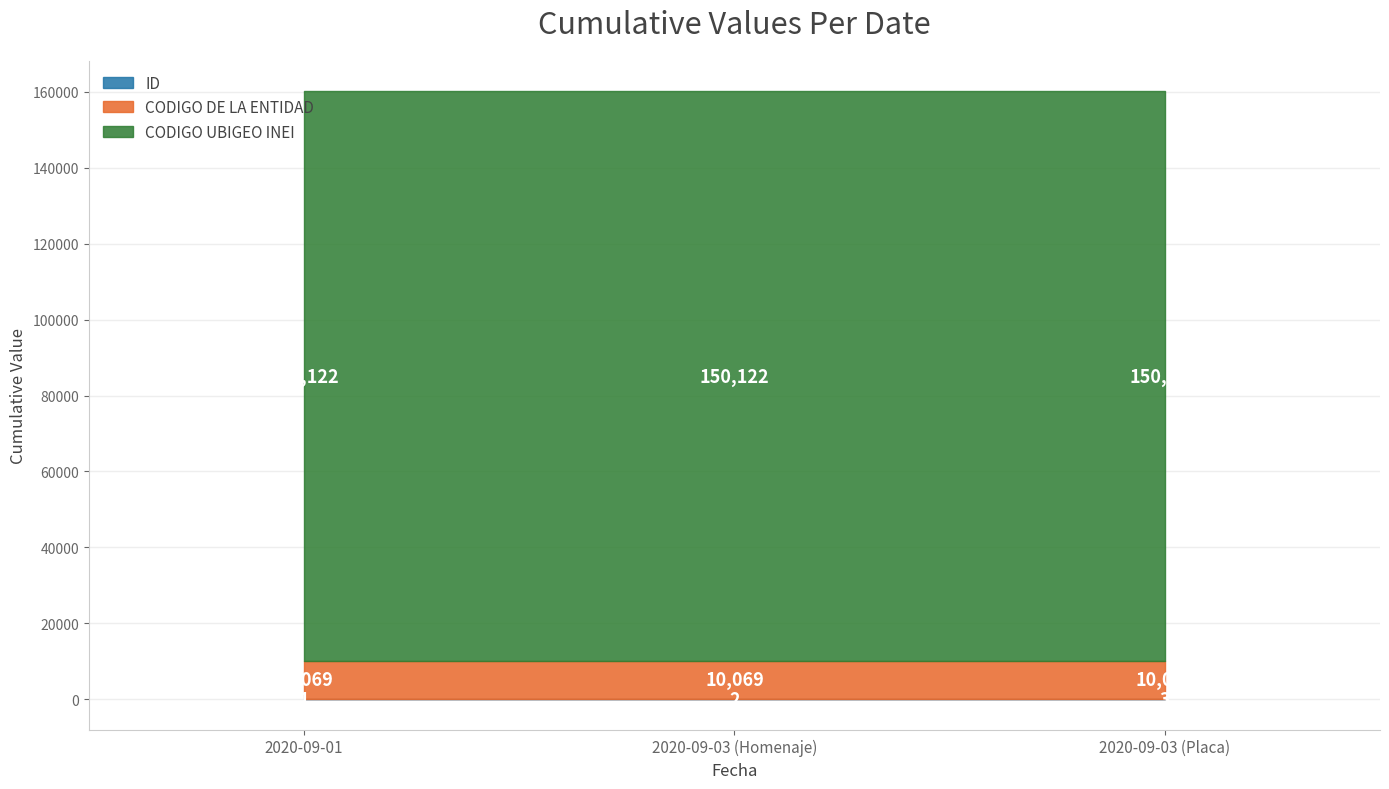

How many lines are shown in the chart?

3